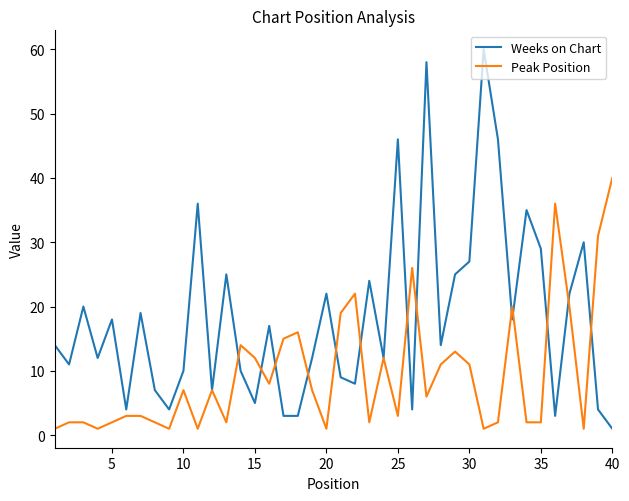

What is the average value of the Peak Position series?

10